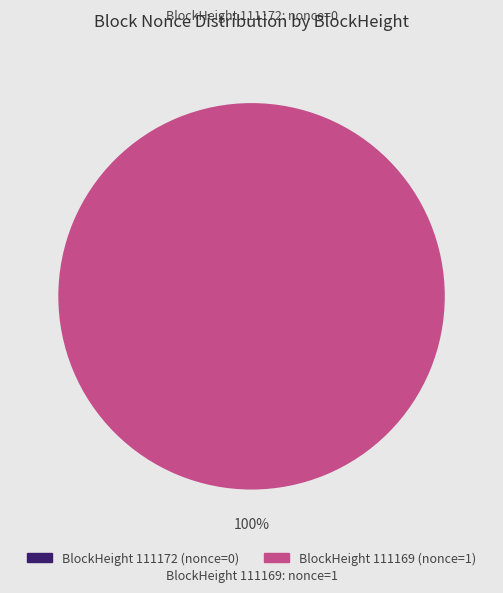

How many segments does this pie chart have?

2